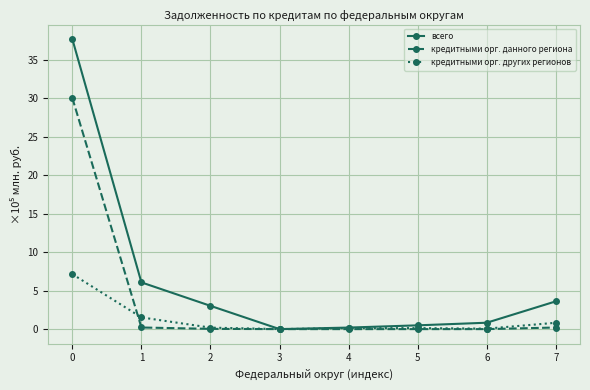

The value of кредитными орг. данного региона at 7 is 0.2. True or false?

True